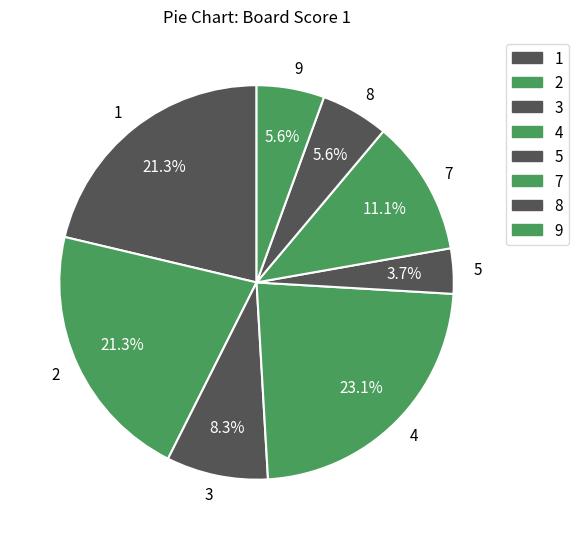

Which slice is the largest?

4